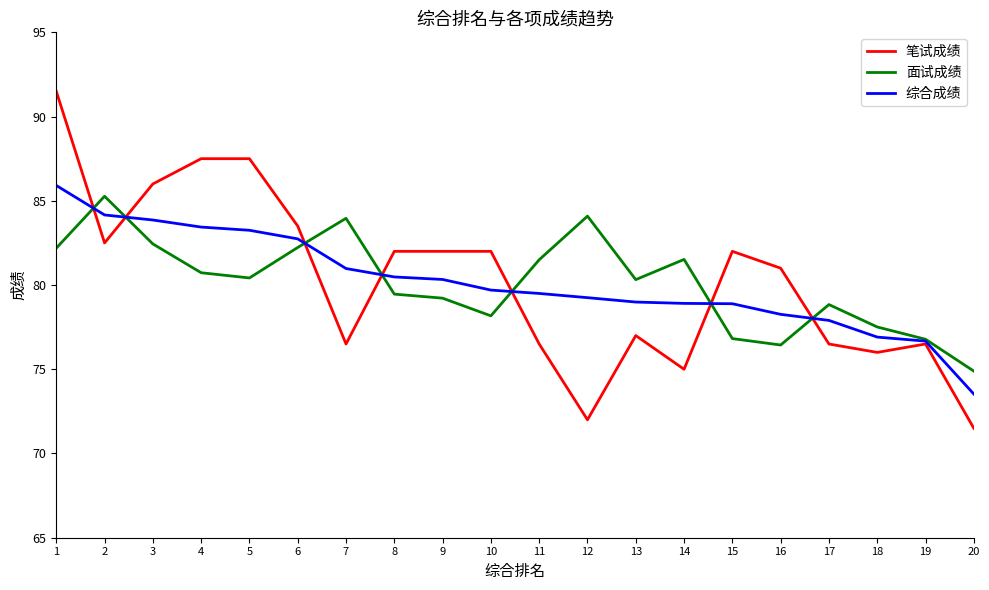

Which series has the largest range (max minus min)?

笔试成绩